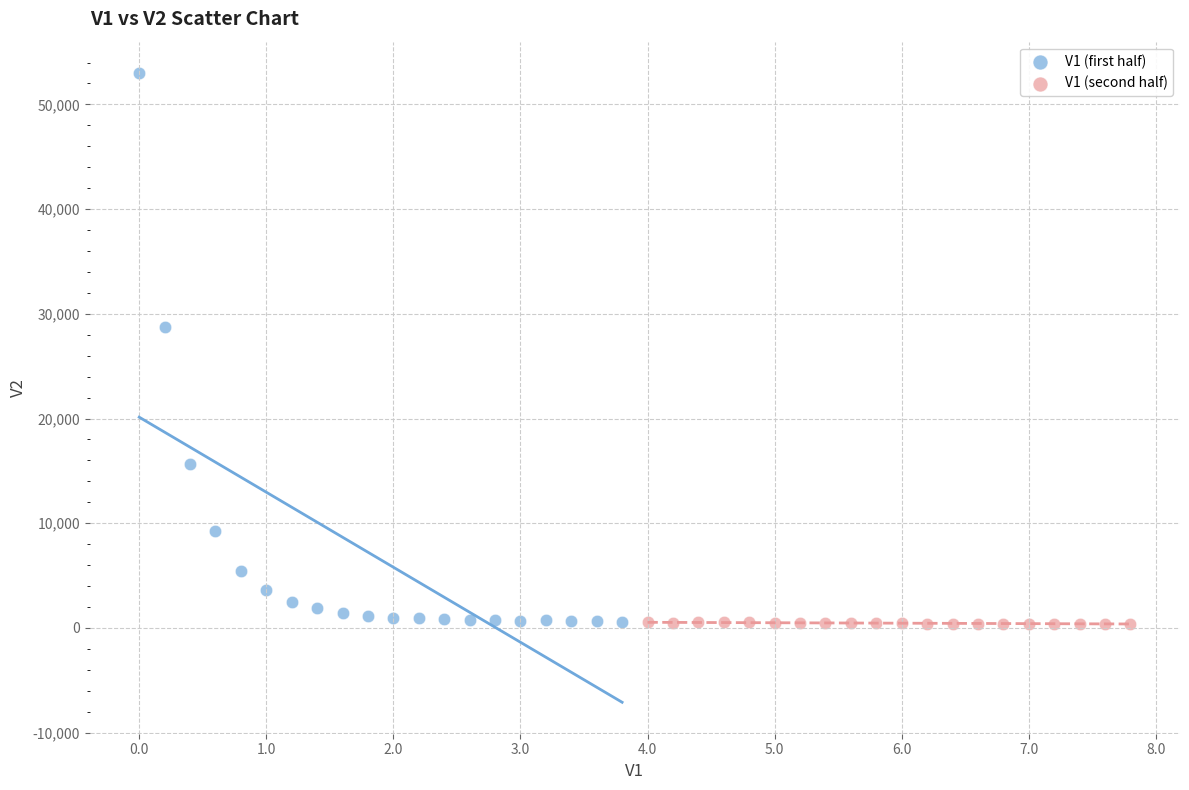

Which series reaches the maximum Y coordinate?

V1 (first half)